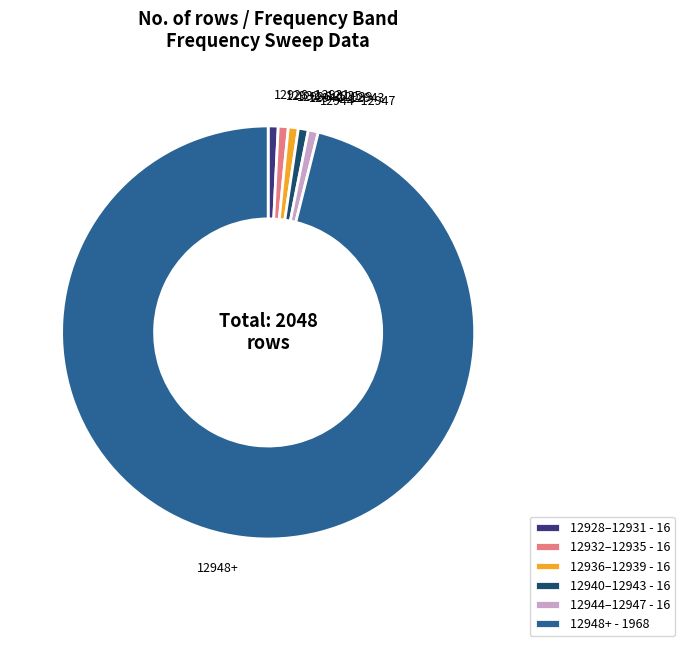

How many slices are in this pie chart?

6